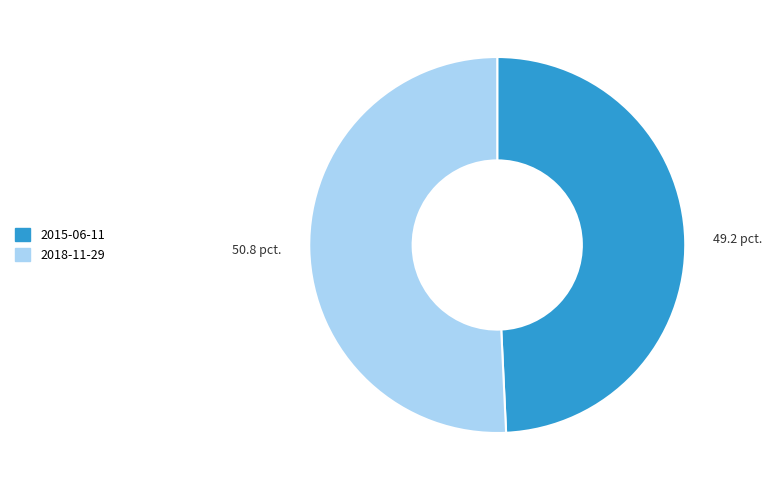

Do 2018-11-29 and 2015-06-11 together represent more than half of the pie?

Yes